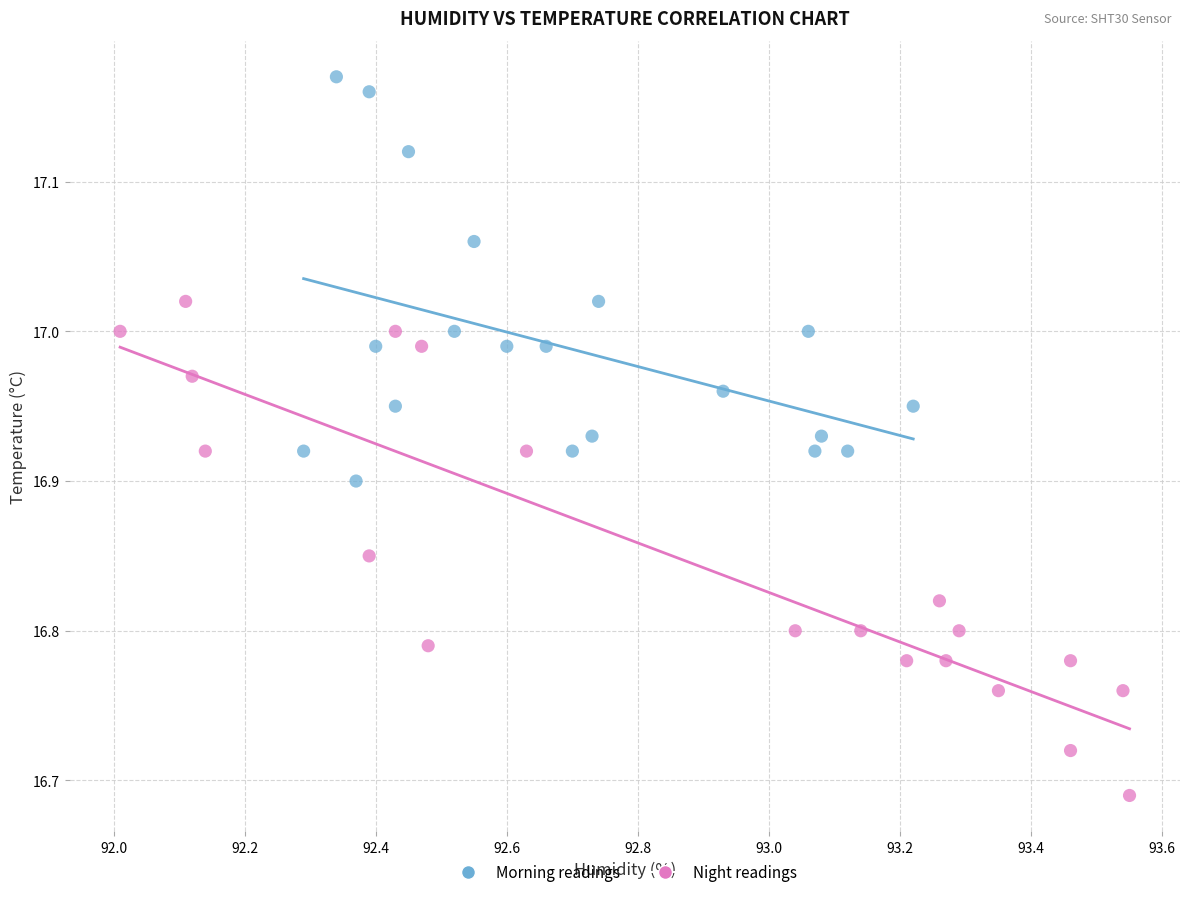

Which series reaches the minimum Y coordinate?

Night readings